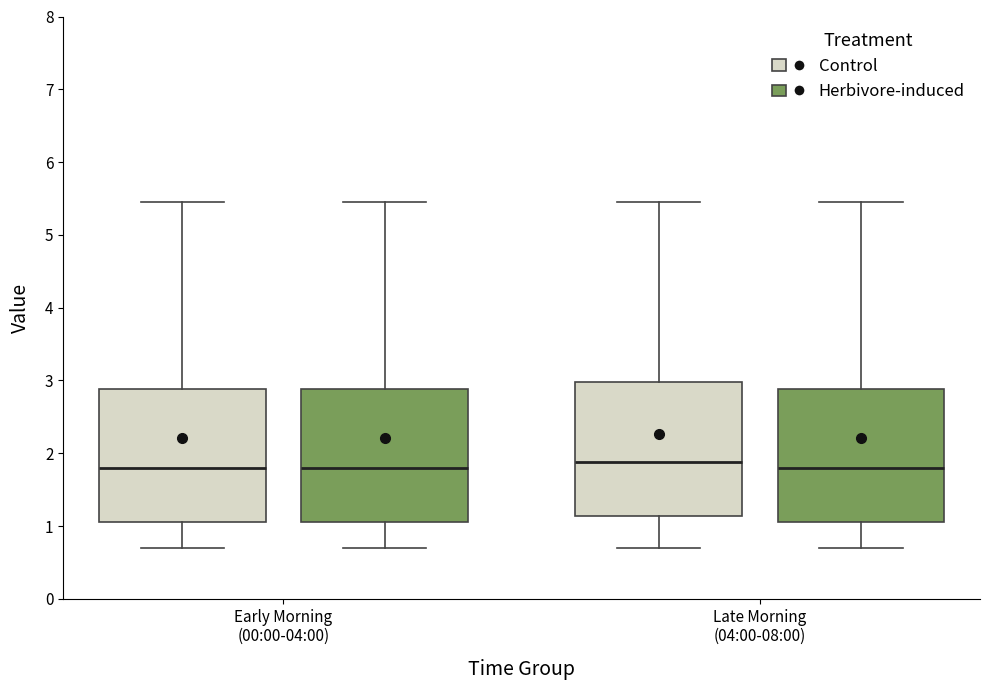

Reading left to right, read every box against the y-axis: the position of its median line, the range the box covers, and the ends of its whiskers. The values are not printed on the chart, so give them approximately, as read against the axis.

Early Morning (00:00-04:00) (Control): median 1.8, box 1.1 to 2.9, whiskers 0.7 to 5.5
Early Morning (00:00-04:00) (Herbivore-induced): median 1.8, box 1.1 to 2.9, whiskers 0.7 to 5.5
Late Morning (04:00-08:00) (Control): median 1.9, box 1.1 to 3.0, whiskers 0.7 to 5.5
Late Morning (04:00-08:00) (Herbivore-induced): median 1.8, box 1.1 to 2.9, whiskers 0.7 to 5.5